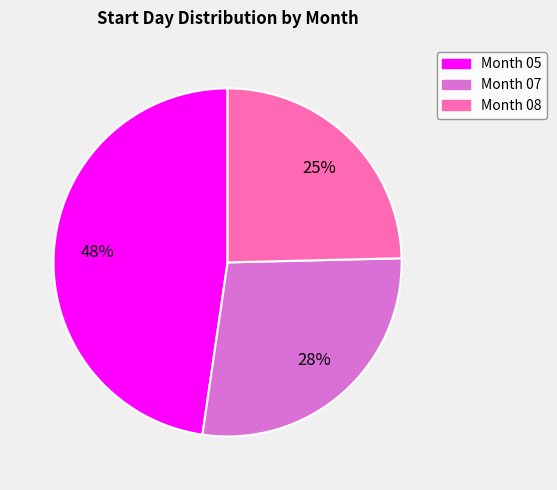

Count the number of slices in the pie.

3